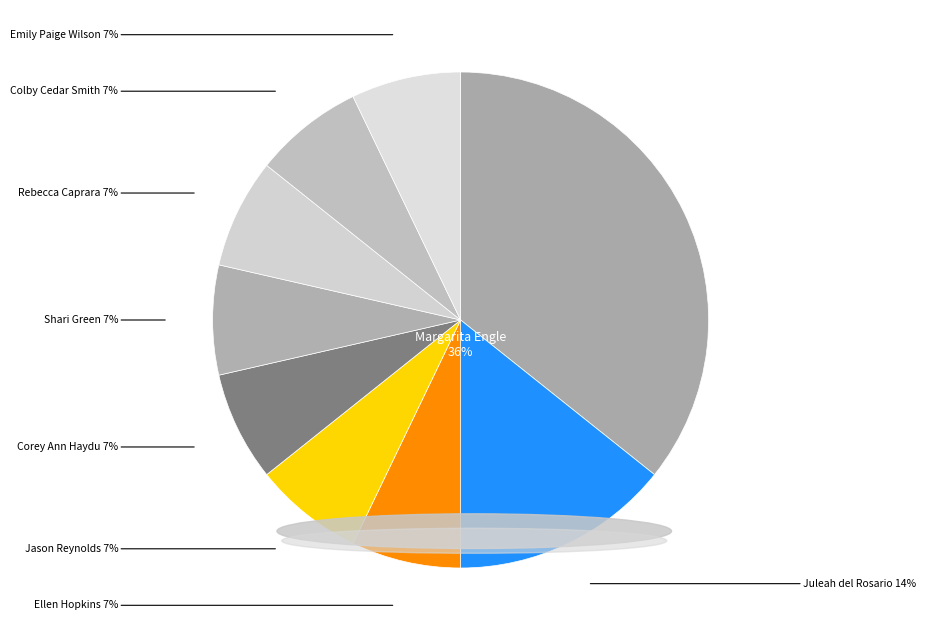

Which slice is the smallest?

Ellen Hopkins